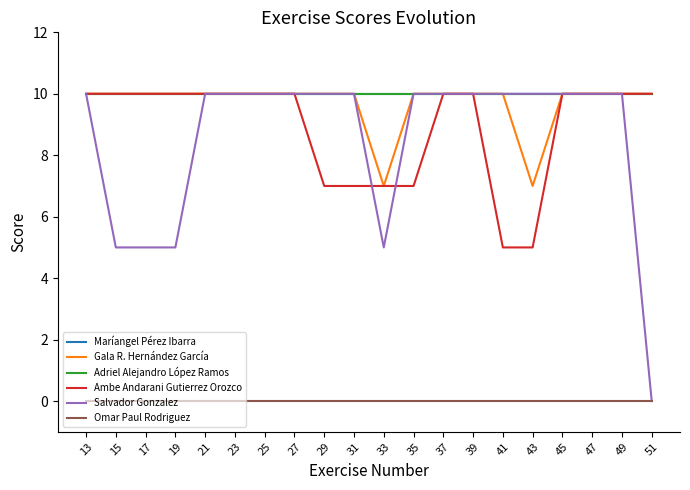

True or false: Maríangel Pérez Ibarra and Omar Paul Rodriguez cross at least once.

False